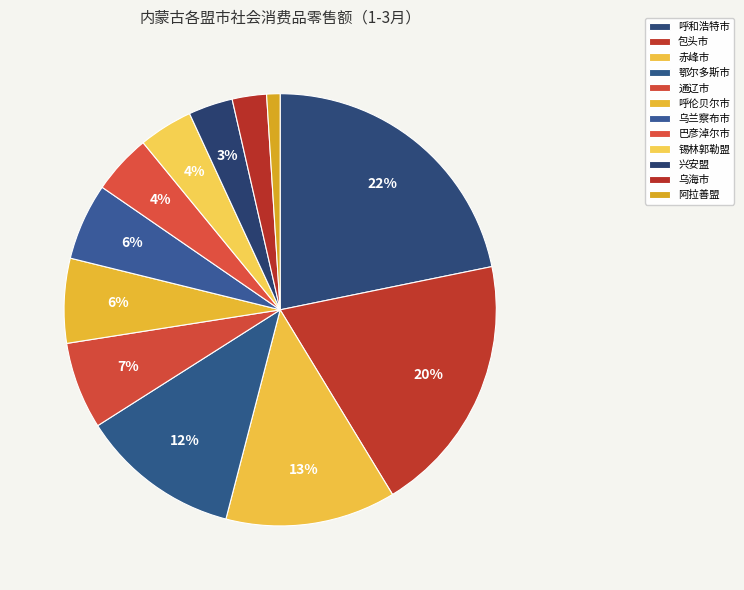

Is it true that 包头市 is 20% of the pie?

True